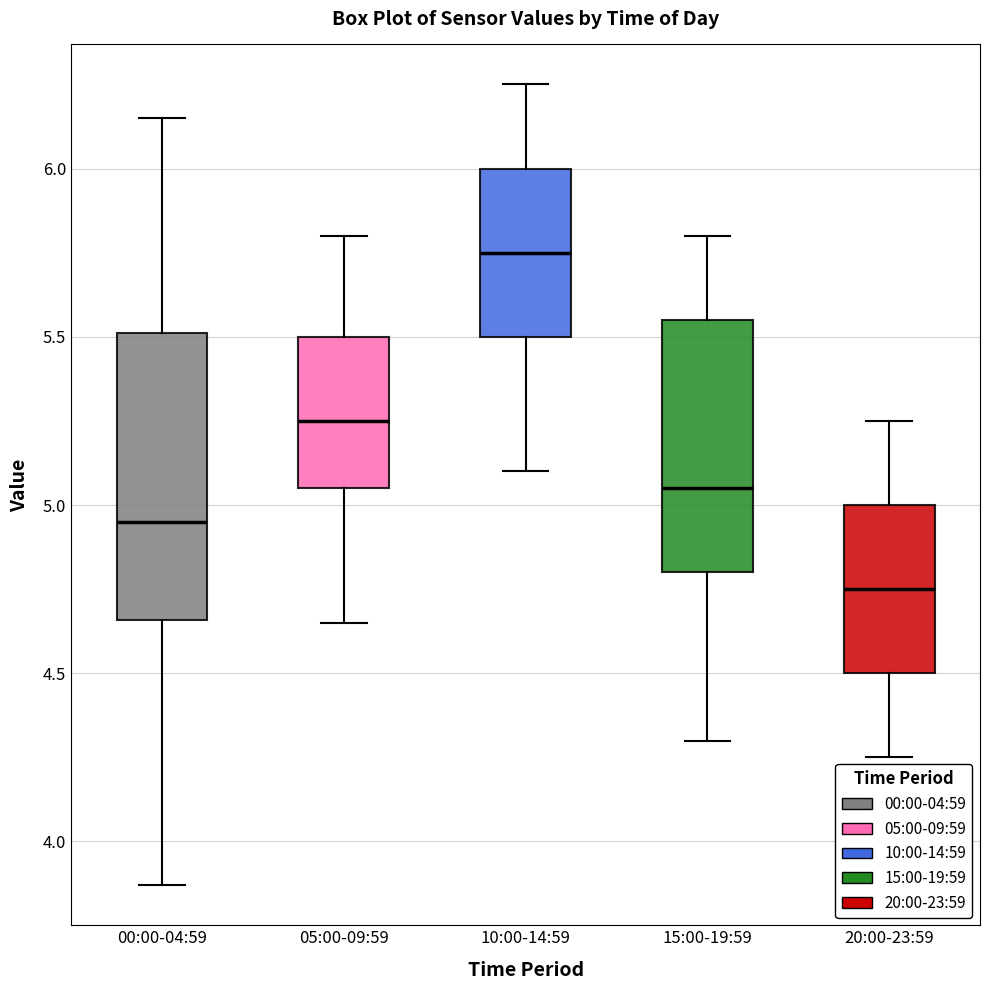

Where does the median line of the box for 15:00-19:59 sit on the y-axis? The values are not printed on the chart, so give them approximately, as read against the axis.

5.05